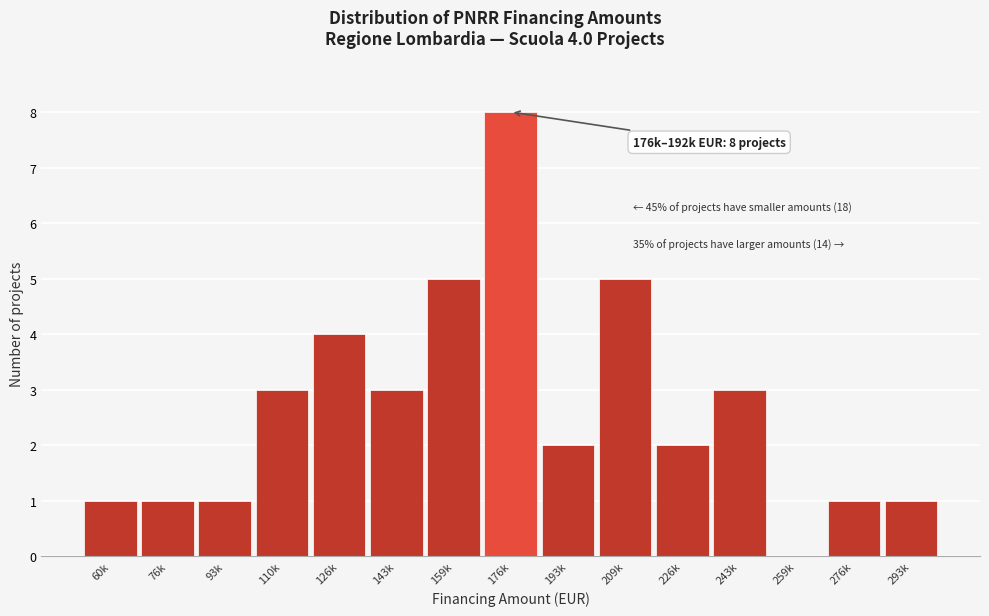

Reading left to right, extract all data points from this chart.

60k=1	76k=1	93k=1	110k=3	126k=4	143k=3	159k=5	176k=8	193k=2	209k=5	226k=2	243k=3	259k=0	276k=1	293k=1